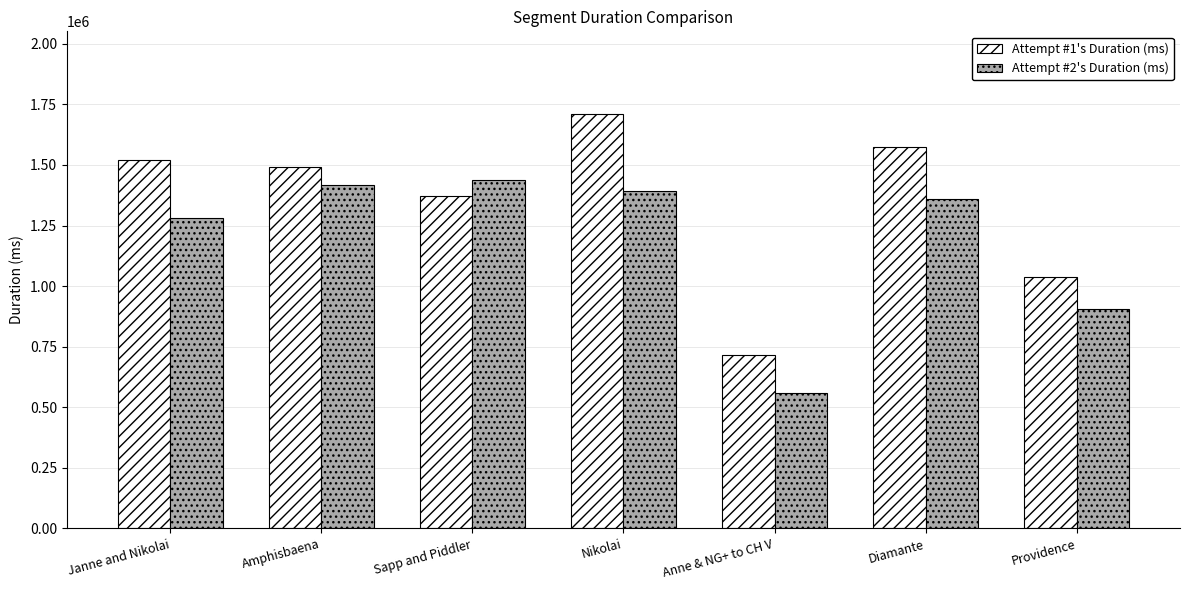

How many values in the Attempt #2's Duration (ms) series are below 1361601?

3